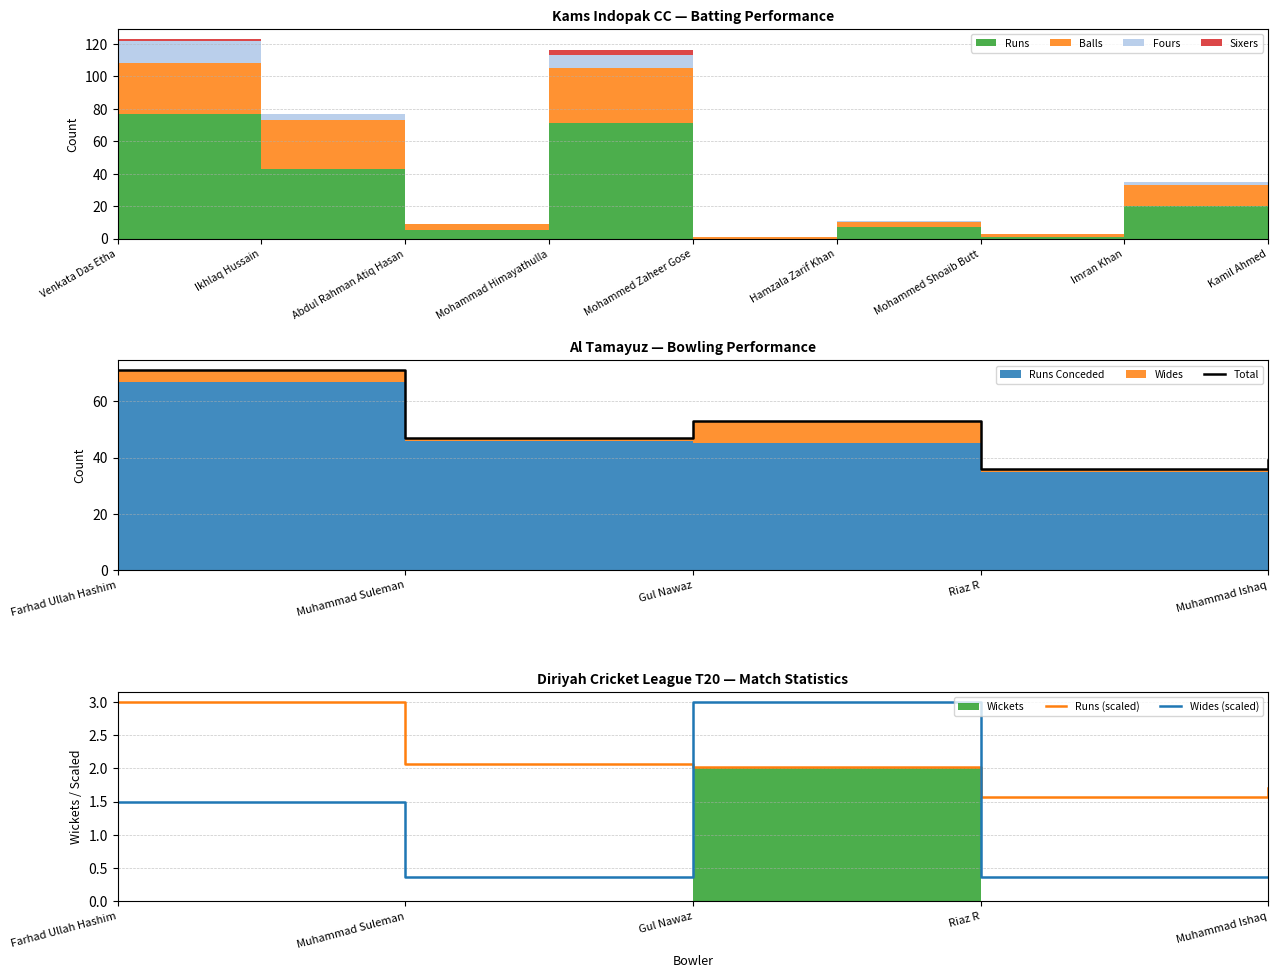

Which series ends up on top after the final intersection of Runs (scaled) and Wides (scaled)?

Runs (scaled)